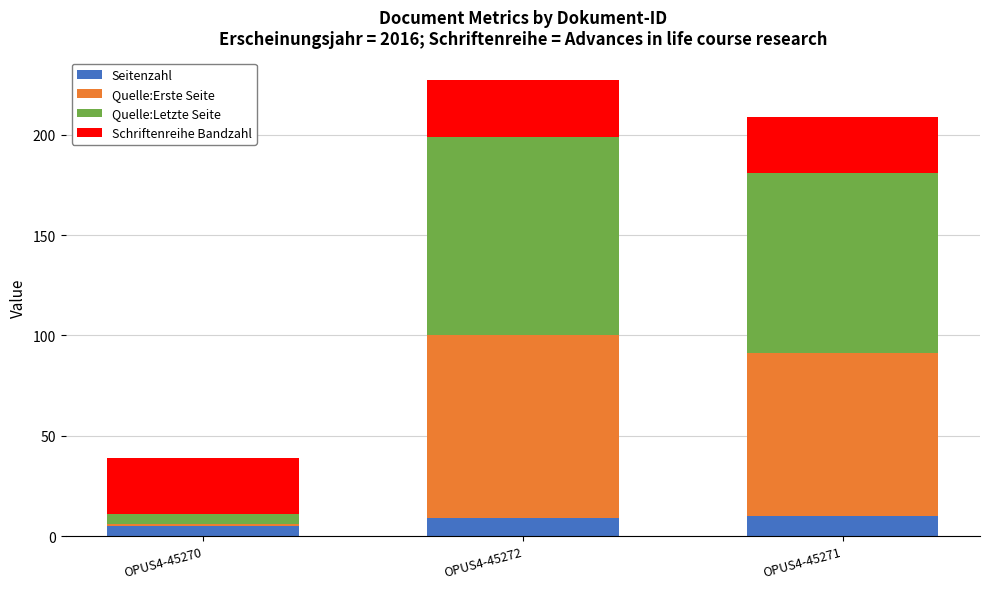

What is the average value of the Seitenzahl series?

8